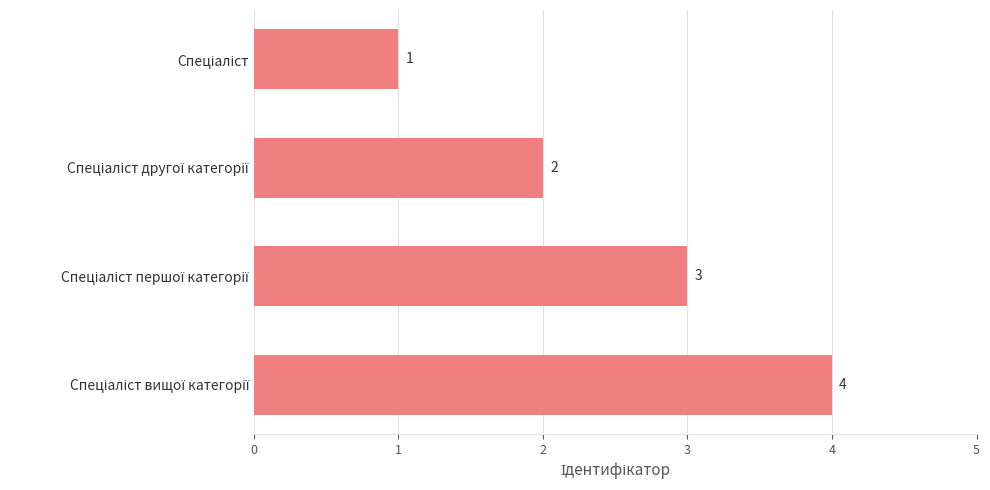

What is the sum of all values?

10